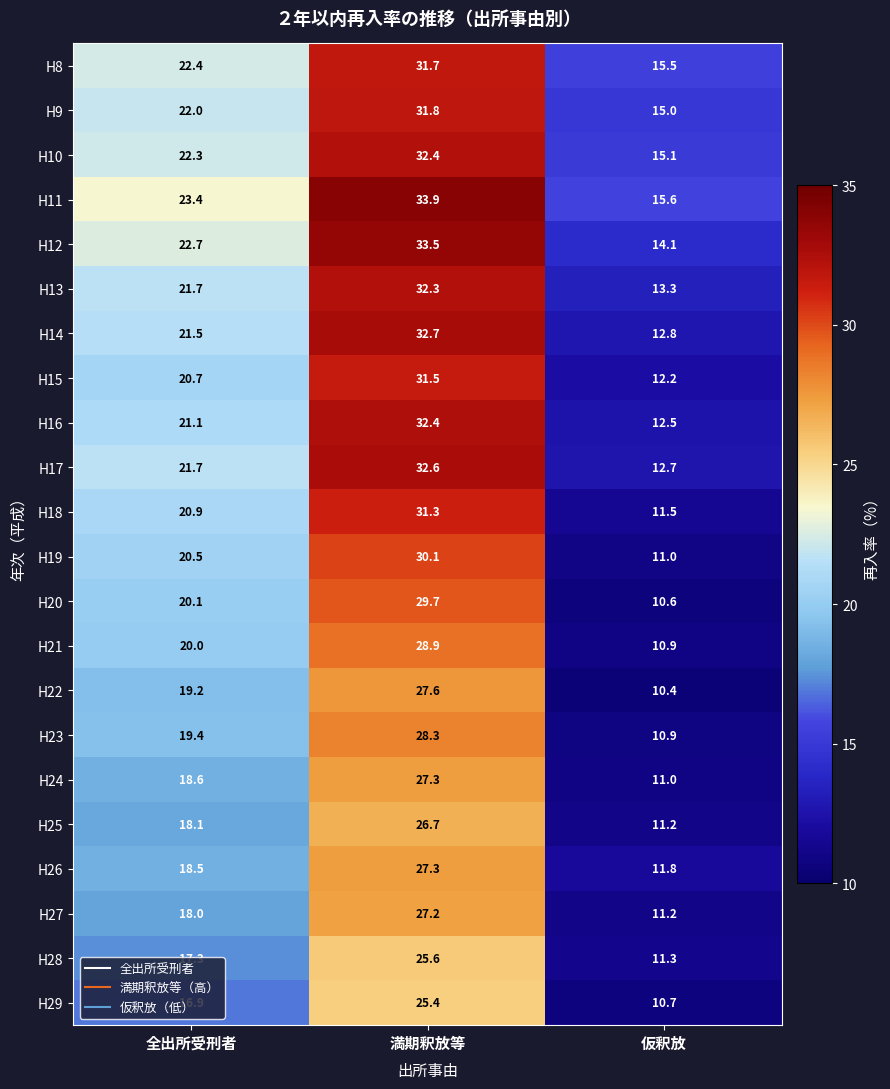

What is the sum of the H21 values at 満期釈放等 and 全出所受刑者?

48.9